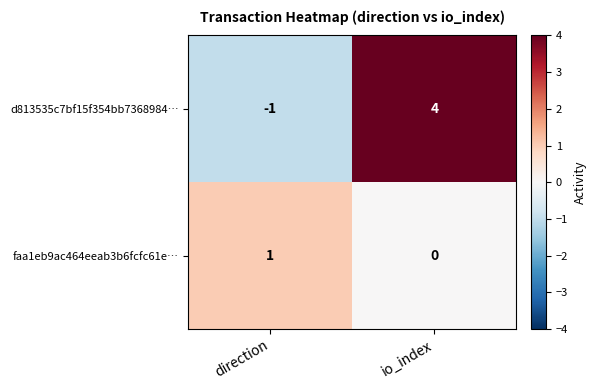

What is the difference between the d813535c7bf15f354bb7368984… values at io_index and direction?

5